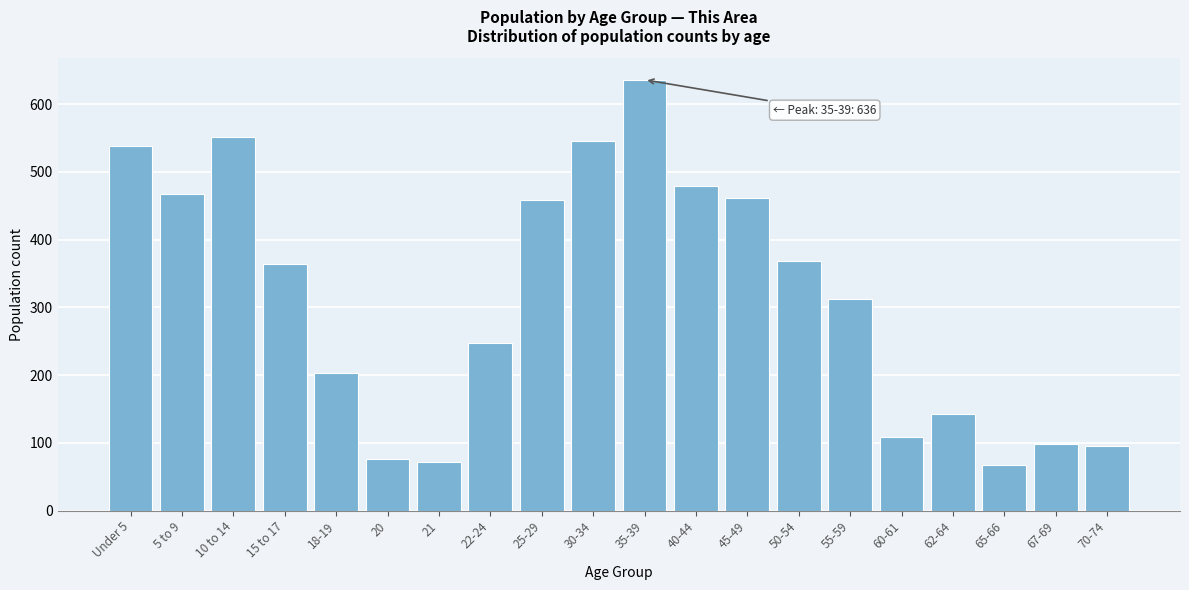

Reading left to right, transcribe all the data shown in this chart.

Under 5=539	5 to 9=468	10 to 14=551	15 to 17=364	18-19=203	20=77	21=72	22-24=247	25-29=458	30-34=546	35-39=636	40-44=479	45-49=462	50-54=368	55-59=312	60-61=109	62-64=142	65-66=67	67-69=99	70-74=96